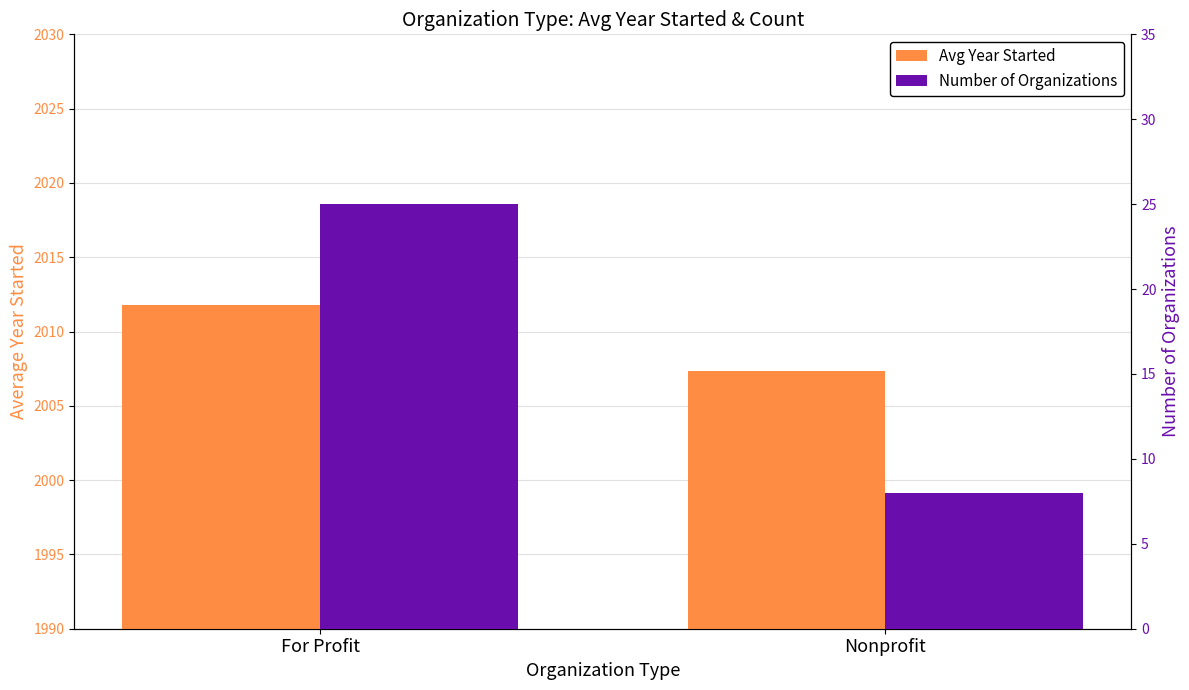

Reading left to right, transcribe all the data shown in this chart.

Avg Year Started: For Profit=2011.8	Nonprofit=2007.4
Number of Organizations: For Profit=25.0	Nonprofit=8.0